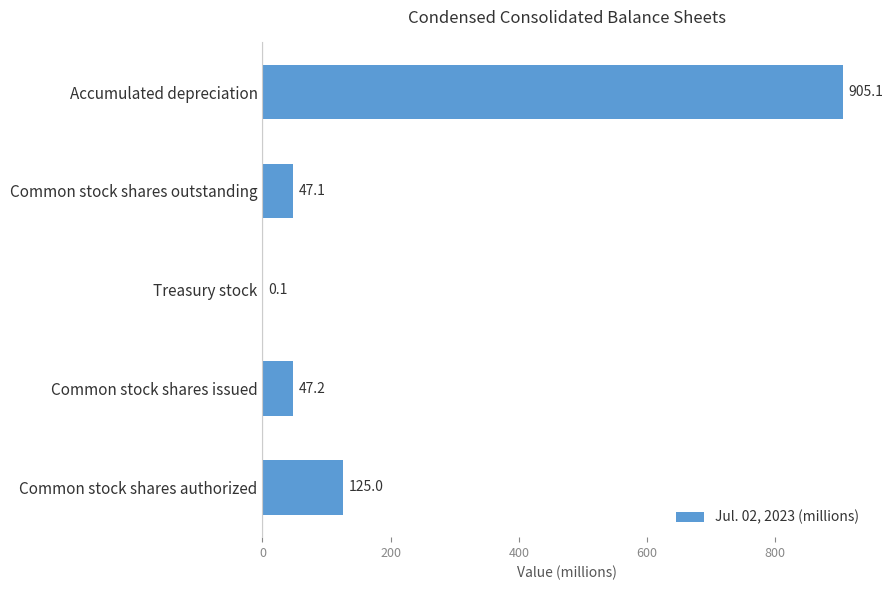

What is the approximate value at Common stock shares authorized?

125.0